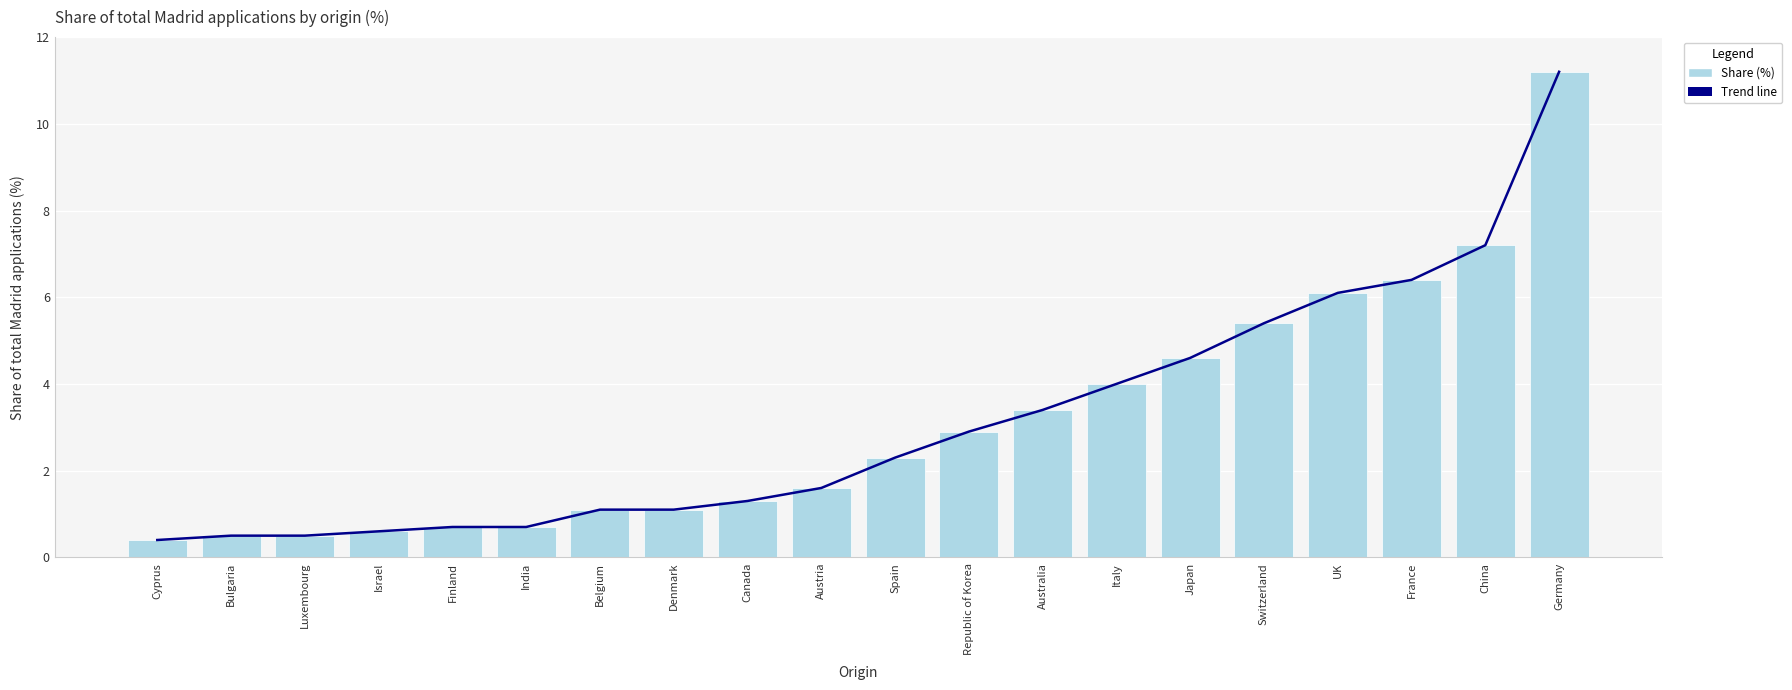

How many data points in Trend line are less than 2?

10